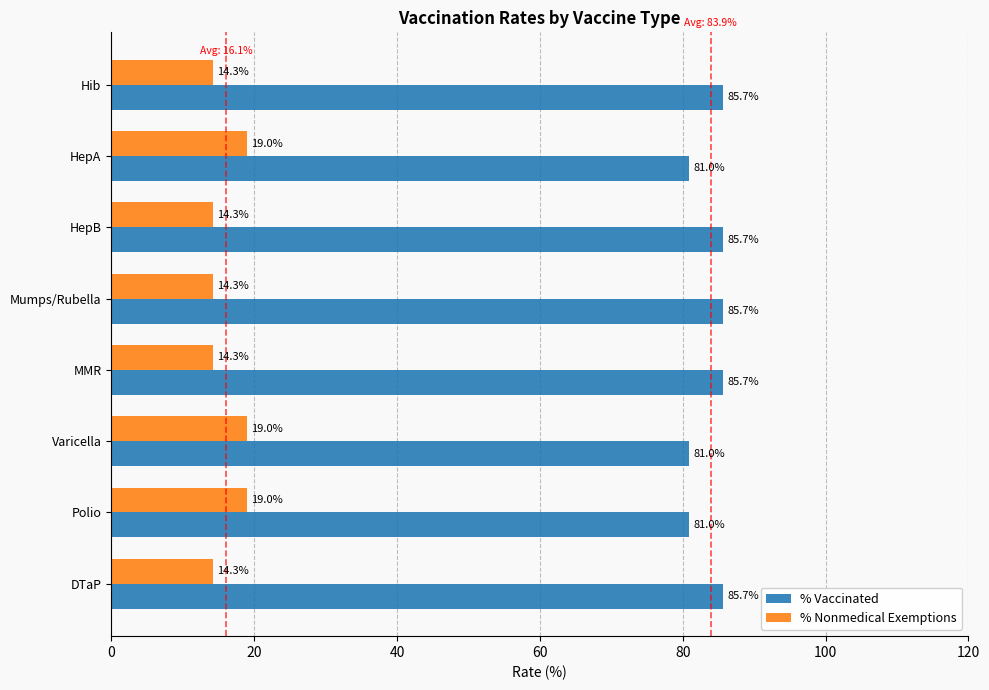

What is the minimum value for % Vaccinated?

81.0